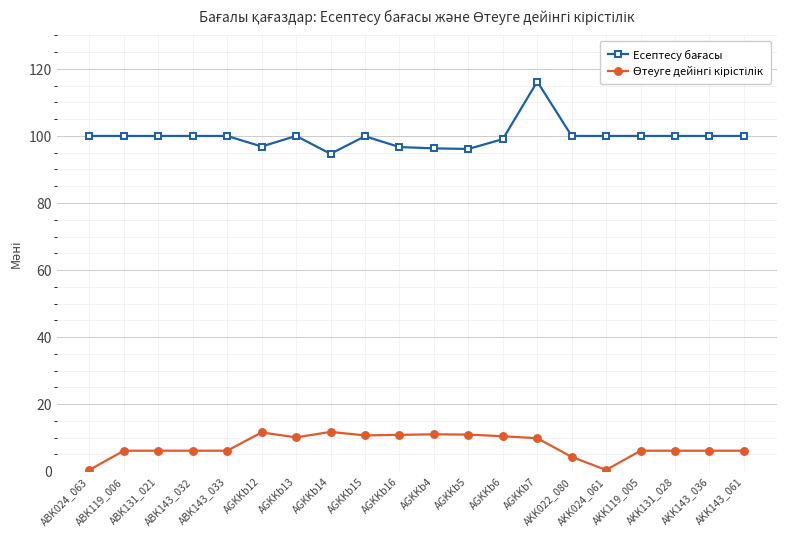

At how many categories does at least one series exceed 35?

20